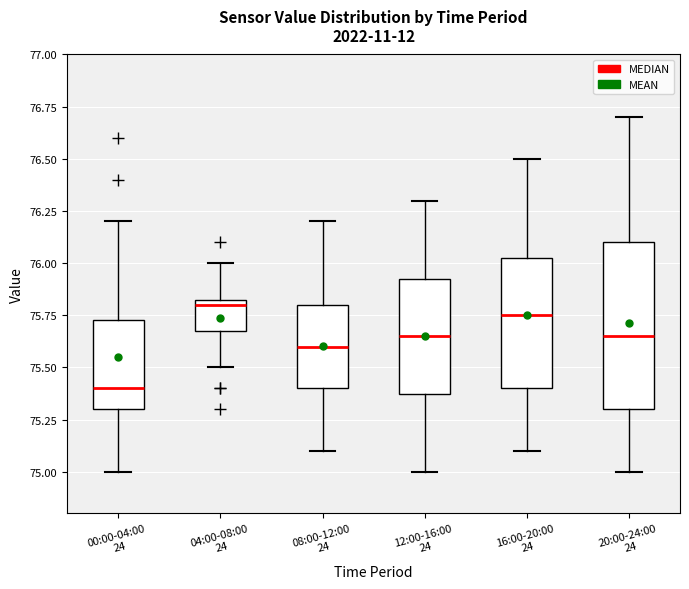

Reading left to right, read every box against the y-axis: the position of its median line, the range the box covers, and the ends of its whiskers. The values are not printed on the chart, so give them approximately, as read against the axis.

00:00-04:00 24: median 75.40, box 75.30 to 75.75, whiskers 75.00 to 76.20
04:00-08:00 24: median 75.80, box 75.70 to 75.85, whiskers 75.50 to 76.00
08:00-12:00 24: median 75.60, box 75.40 to 75.80, whiskers 75.10 to 76.20
12:00-16:00 24: median 75.65, box 75.40 to 75.95, whiskers 75.00 to 76.30
16:00-20:00 24: median 75.75, box 75.40 to 76.05, whiskers 75.10 to 76.50
20:00-24:00 24: median 75.65, box 75.30 to 76.10, whiskers 75.00 to 76.70